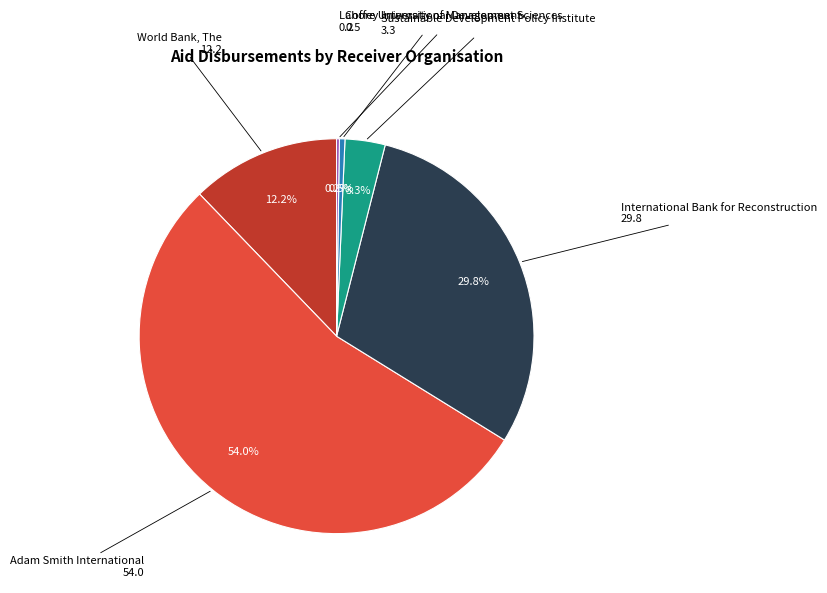

Is there any slice that represents more than half of the pie?

Yes